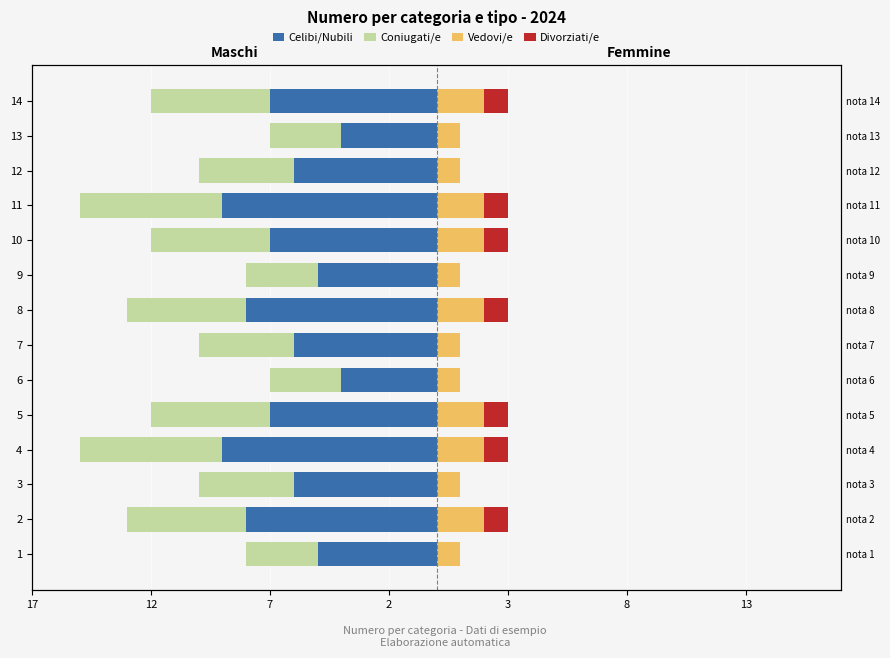

What is the sum of all Celibi/Nubili values?

-91